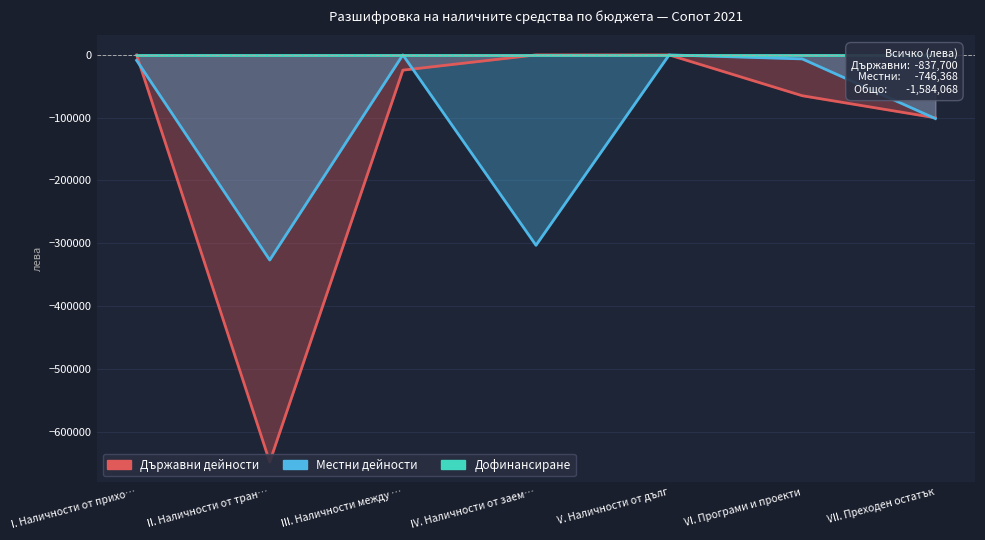

Which category has the lowest value across all series?

II. Наличности от тран…